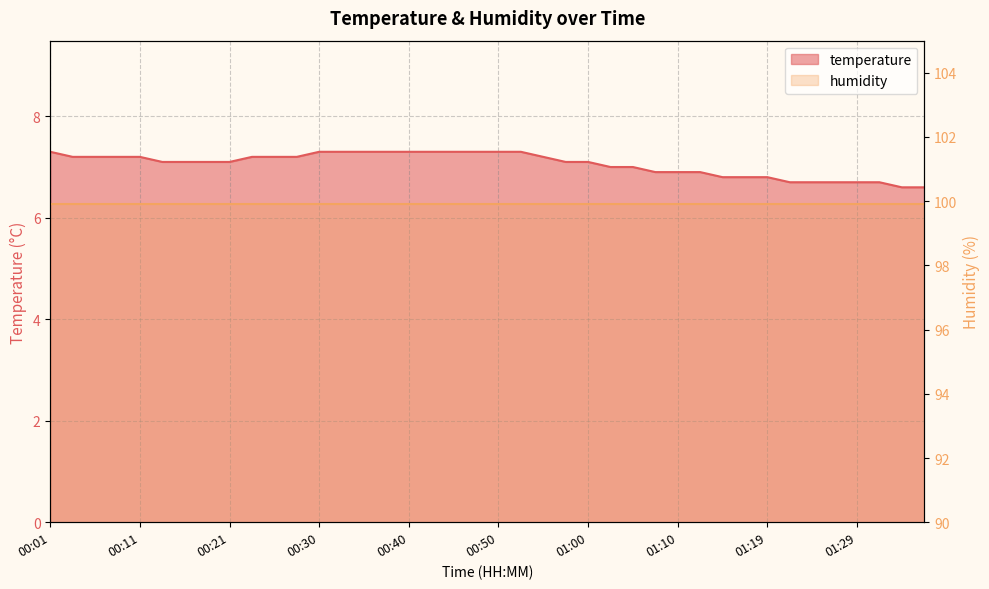

What is the greatest value displayed?

7.3